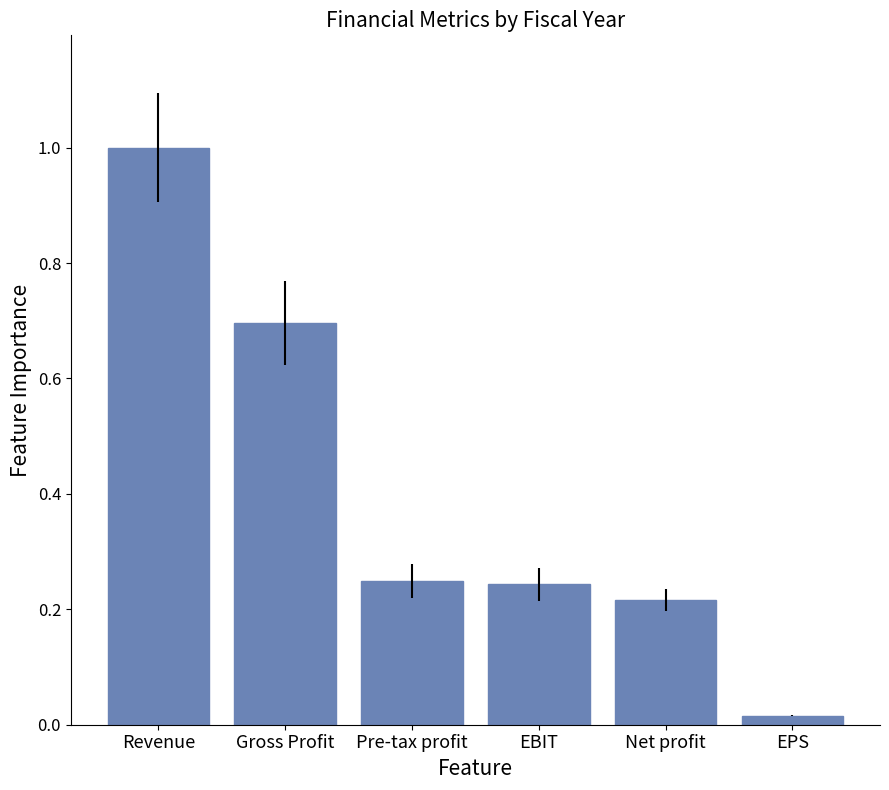

What is the label of the 6th bar from the right?

Revenue